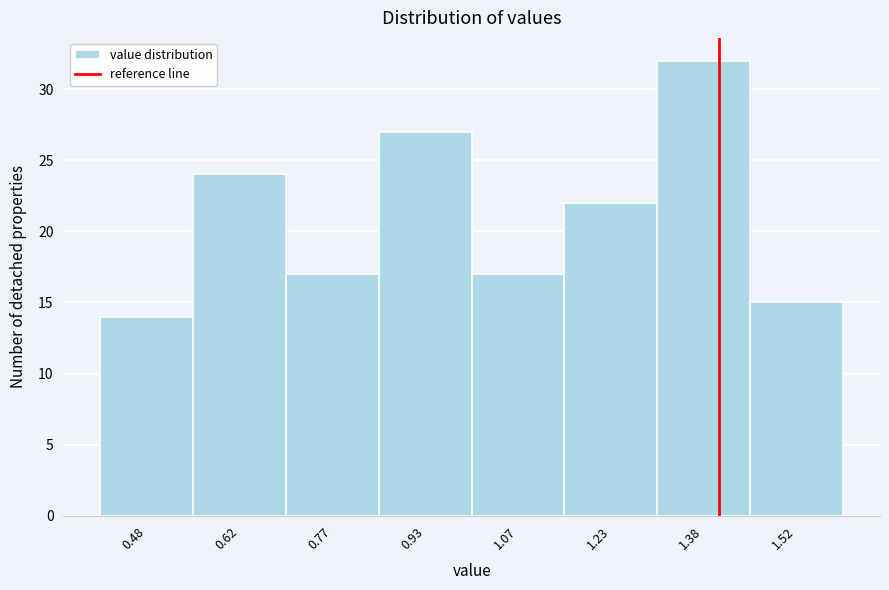

Reading left to right, list every bar in this chart as the range it spans on the x-axis followed by its height. Neither the bar edges nor the heights are printed on the chart, so give them approximately, as read against the axes.

0.40 to 0.55: 14
0.55 to 0.70: 24
0.70 to 0.85: 17
0.85 to 1.00: 27
1.00 to 1.15: 17
1.15 to 1.30: 22
1.30 to 1.45: 32
1.45 to 1.60: 15